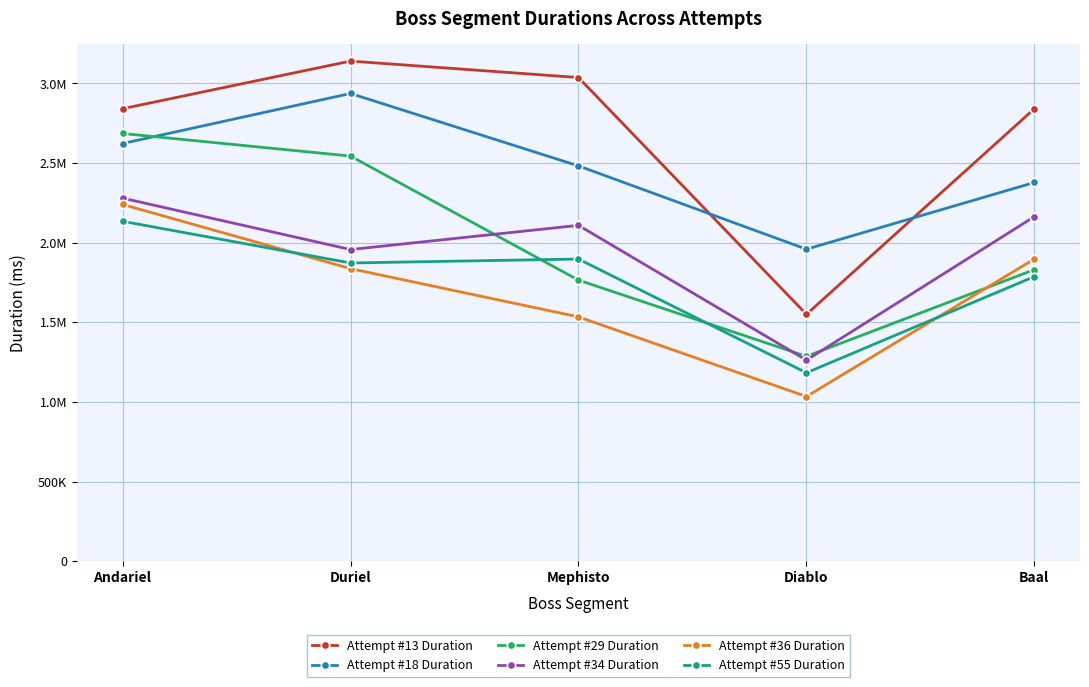

What is the difference between the second highest and minimum values in the Attempt #13 Duration series?

1486261